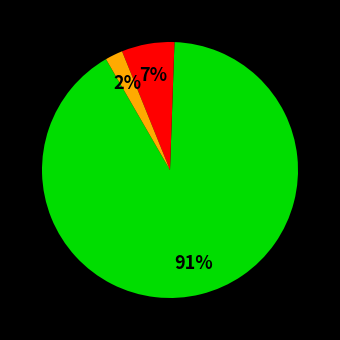

To the nearest percent, what is the difference between the largest and smallest slice percentages?

89%